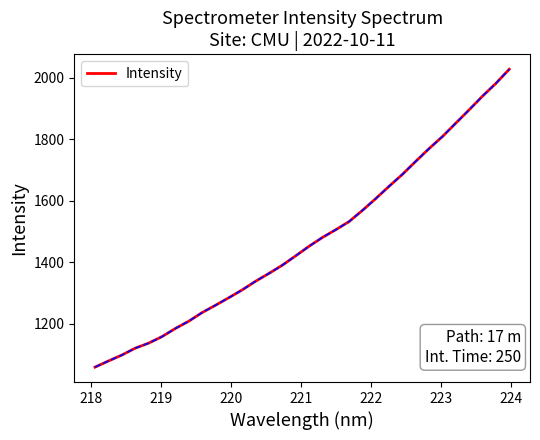

Reading left to right, what are all the values shown in this chart?

1059.3	1079.2	1098.4	1120.8	1137.1	1158.2	1184.7	1208.3	1236.4	1260.2	1284.8	1310.2	1338.2	1363.7	1390.4	1420.8	1451.9	1480.5	1505.8	1532.3	1568.6	1607.0	1647.2	1686.0	1728.5	1769.9	1809.0	1852.6	1895.8	1940.3	1981.7	2027.5